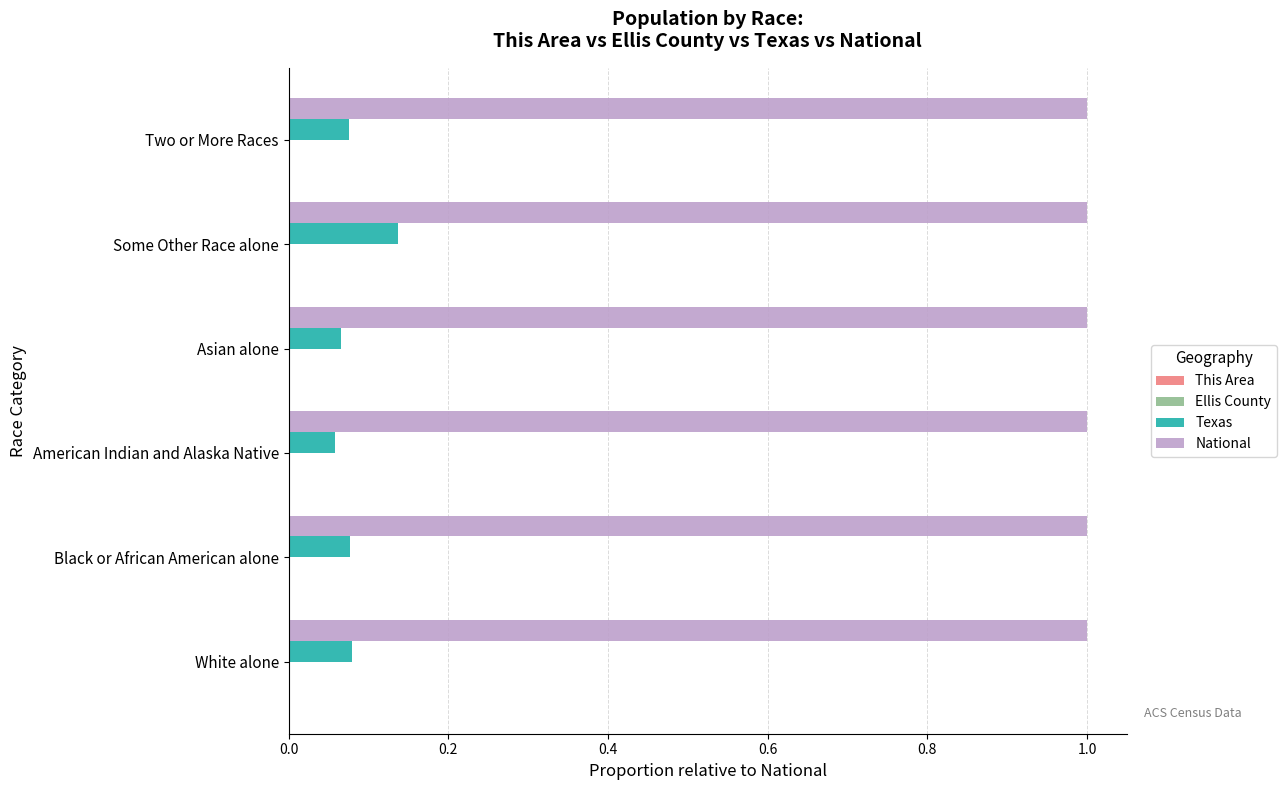

Which series has the widest spread of values?

Texas